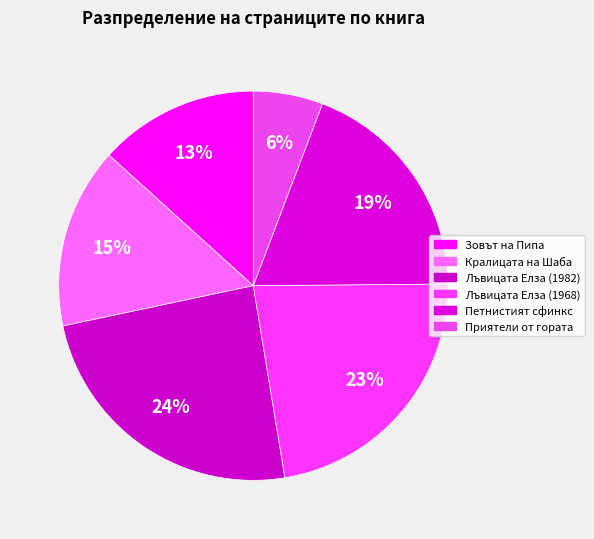

What percentage is the Петнистият сфинкс slice, to the nearest percent?

19%